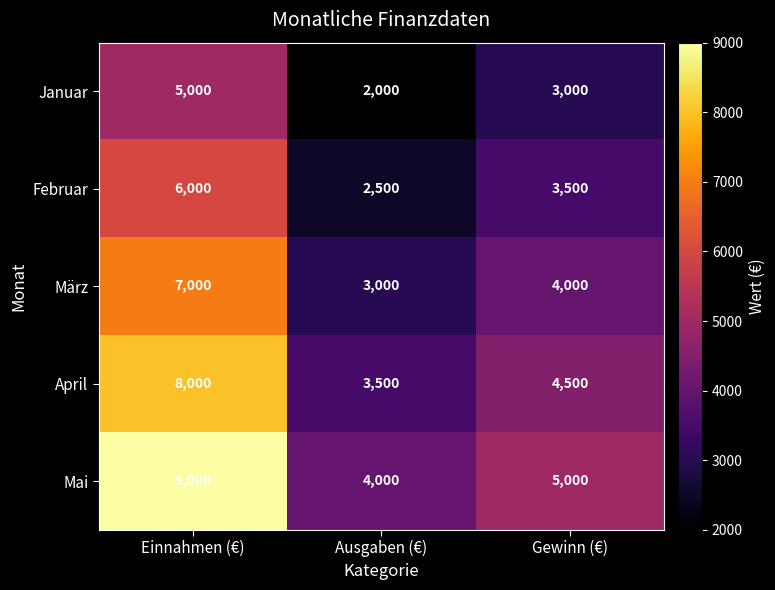

What is the spread (max minus min) of values at Einnahmen (€)?

4000